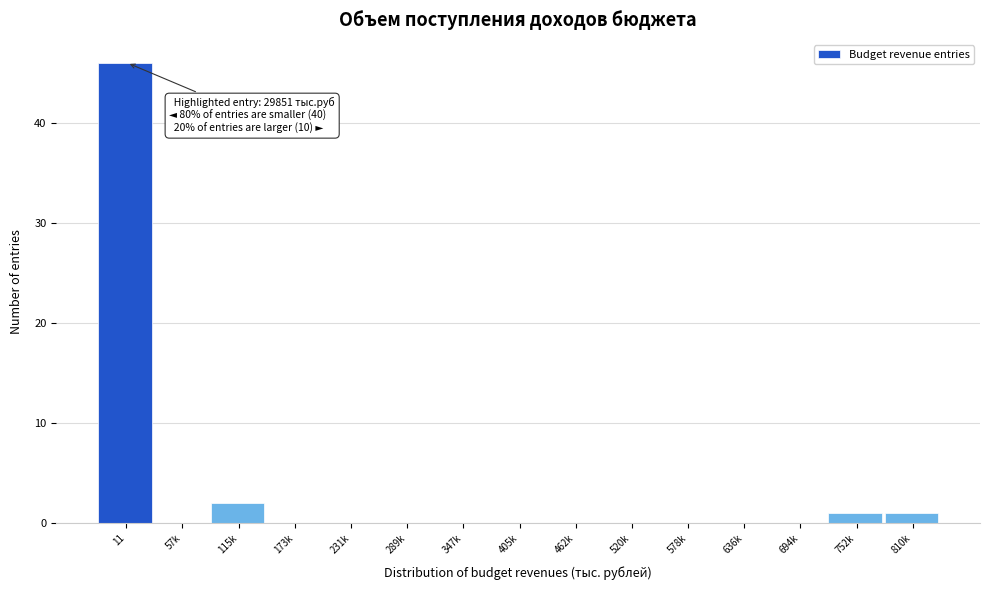

Reading left to right, extract all data points from this chart.

11=46	57k=0	115k=2	173k=0	231k=0	289k=0	347k=0	405k=0	462k=0	520k=0	578k=0	636k=0	694k=0	752k=1	810k=1